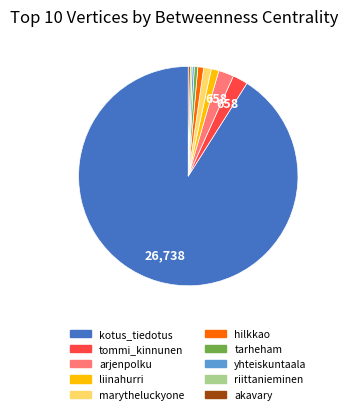

Which category has the biggest portion of the pie?

kotus_tiedotus